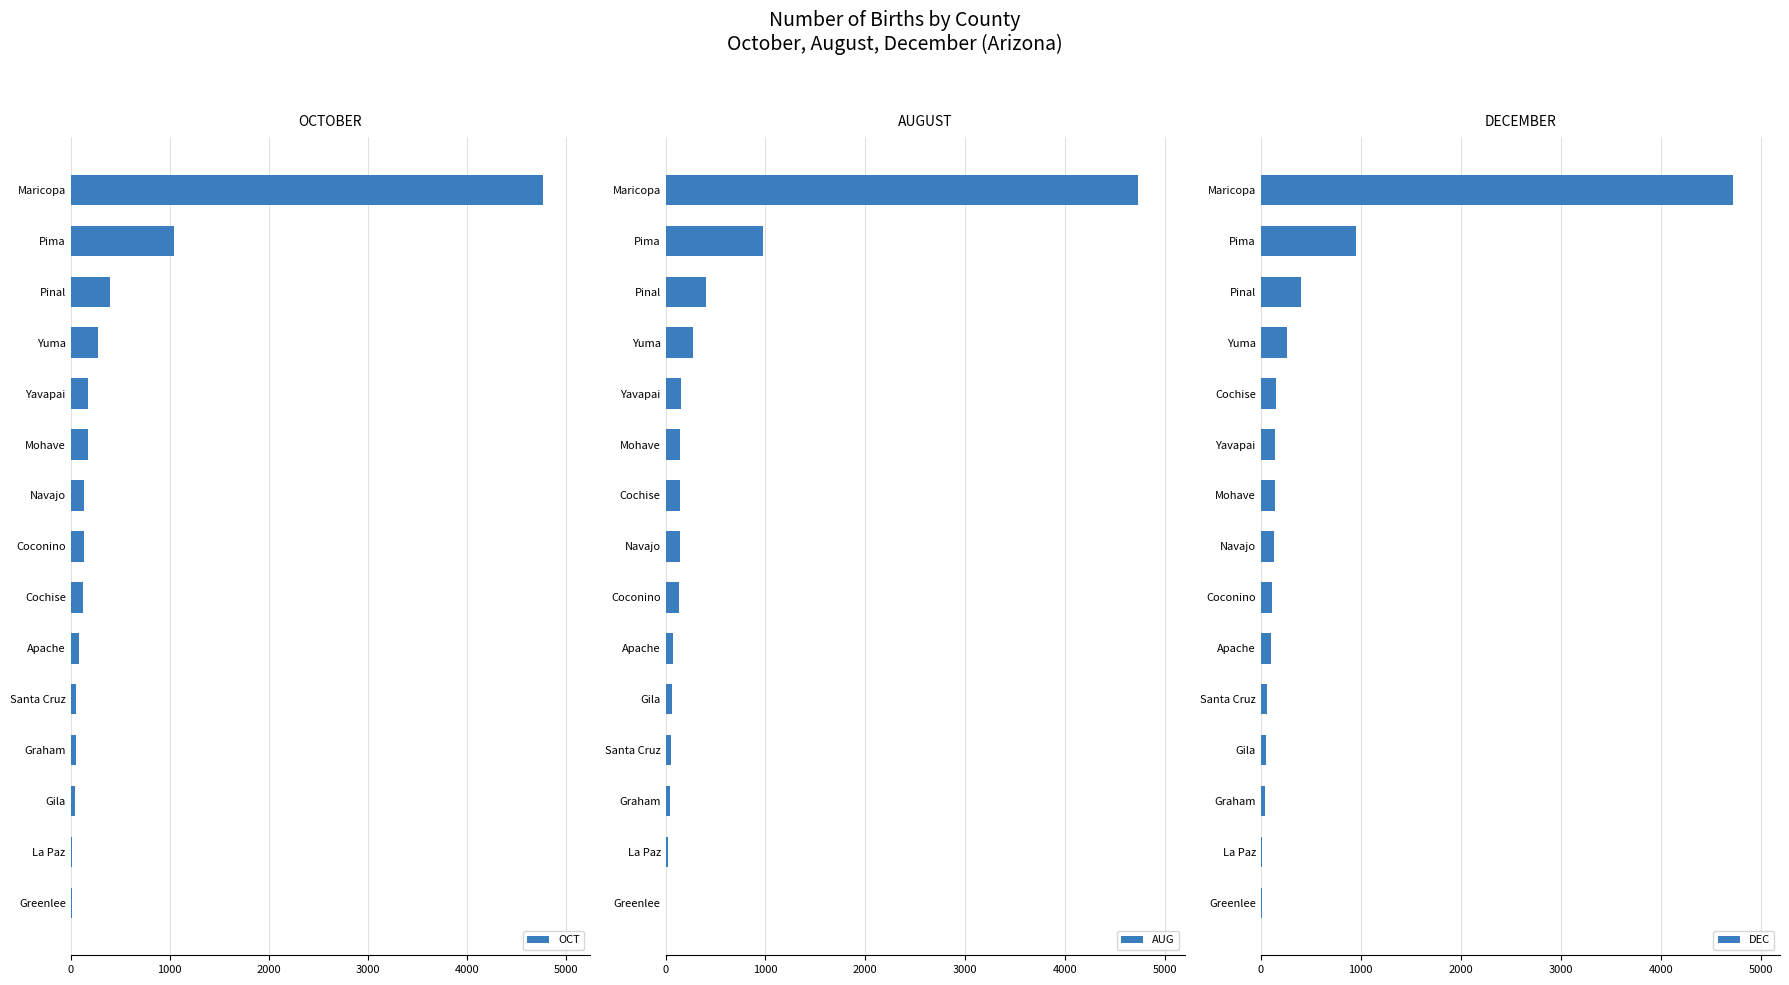

At which label does AUG reach its peak?

Maricopa